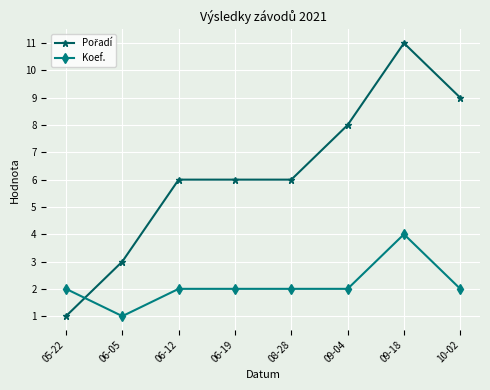

What is the total value across all series at 05-22?

3